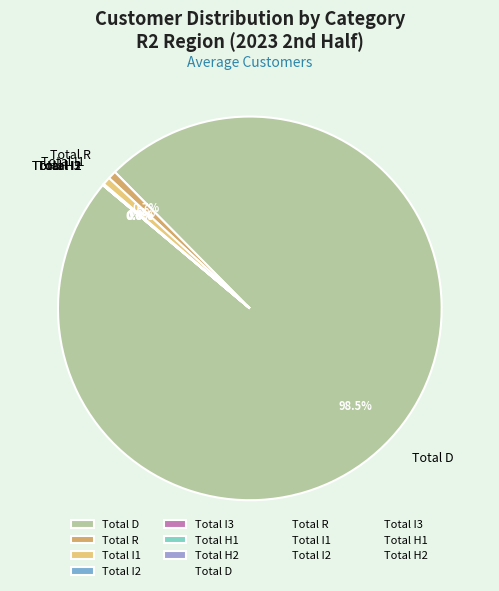

Which slice represents more than half of the pie?

Total D